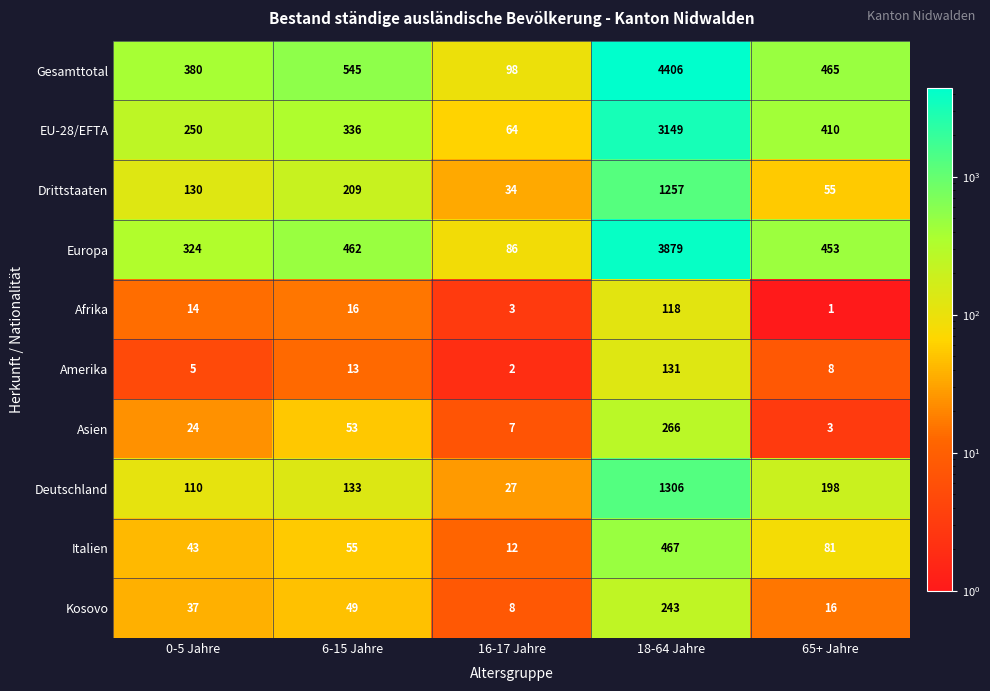

Count the number of categories in the chart.

5